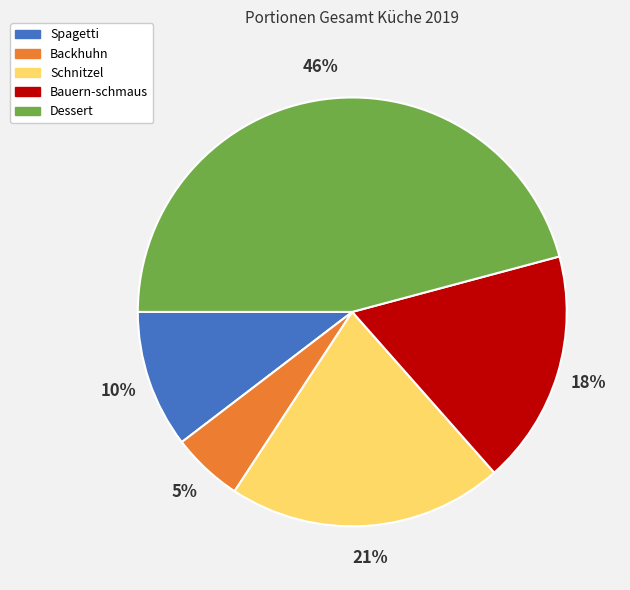

To the nearest percent, what is the average slice percentage?

20%